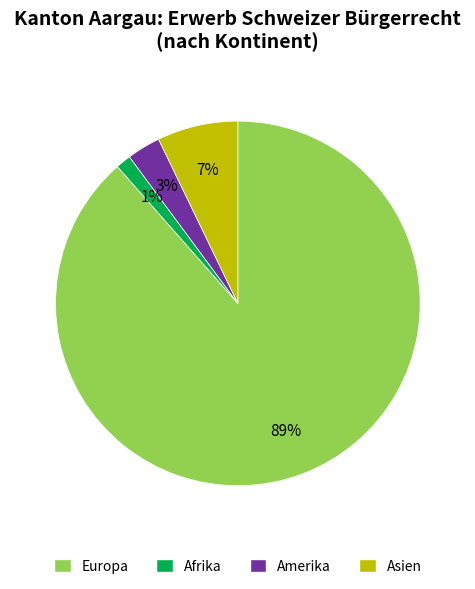

Count the number of slices in the pie.

4